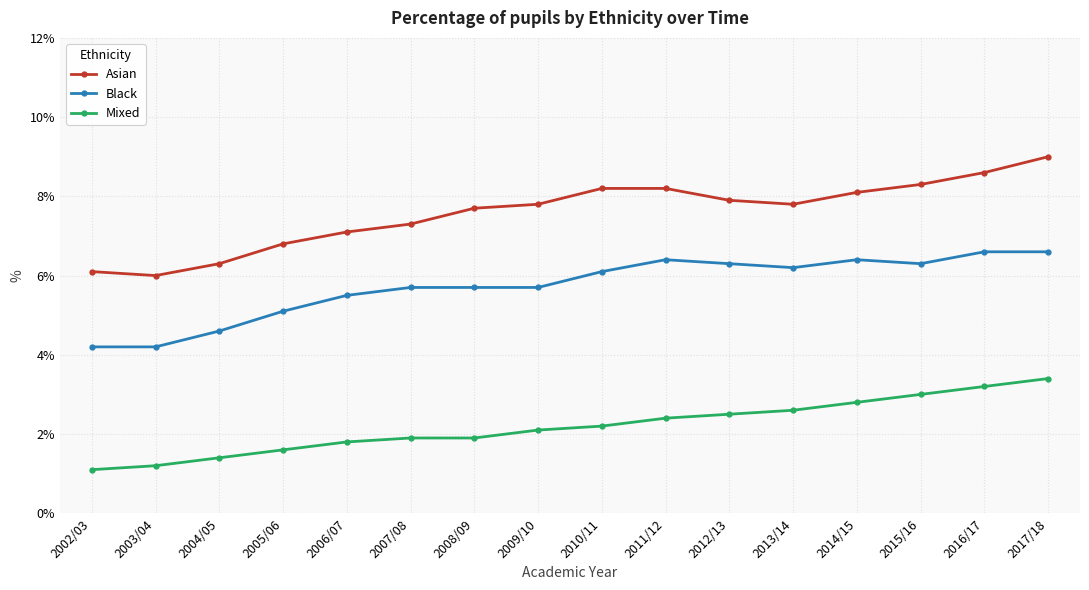

Which series has the largest range (max minus min)?

Asian